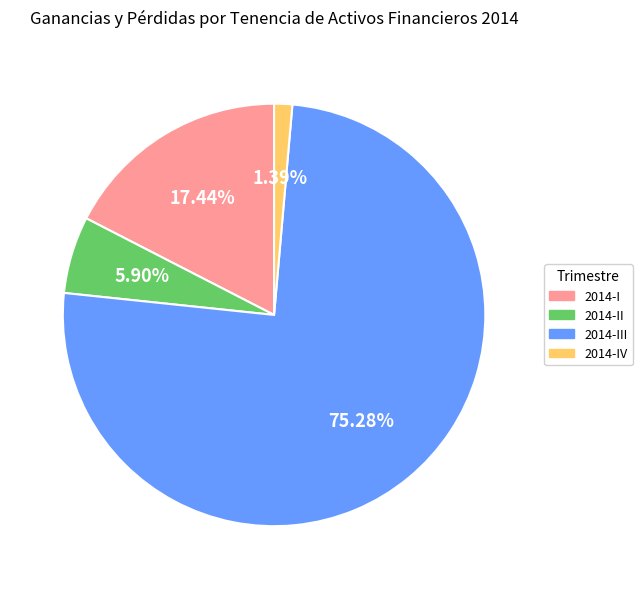

Does any single category account for the majority?

Yes